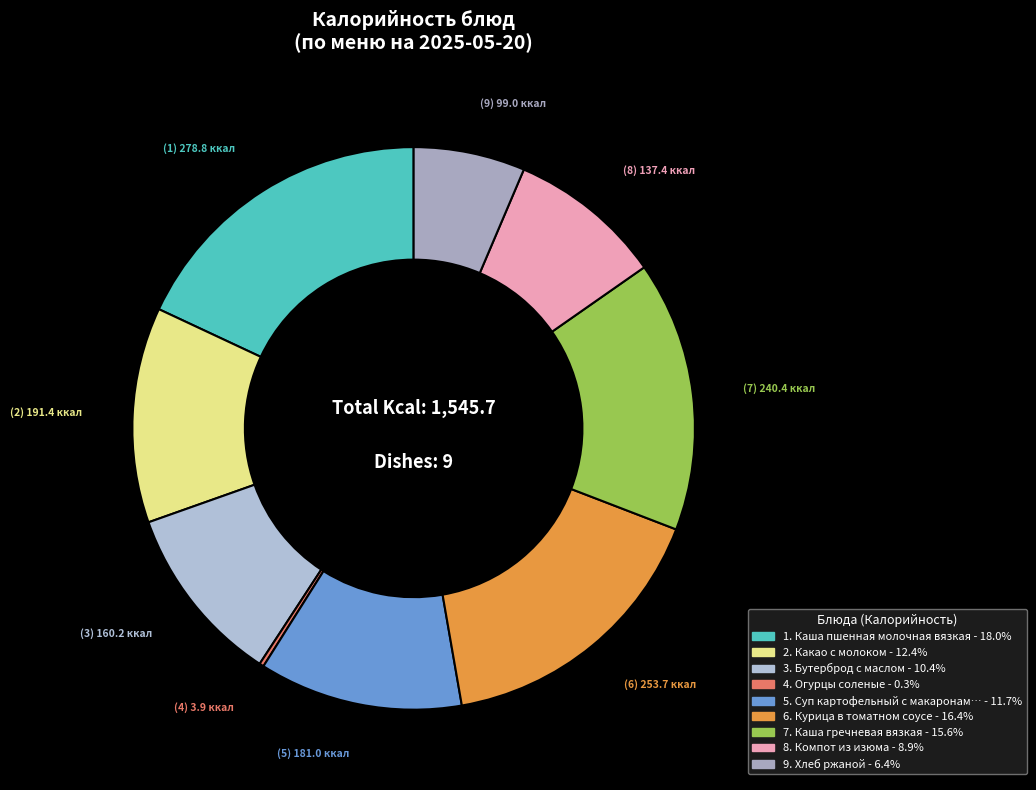

Is there any slice that represents more than half of the pie?

No